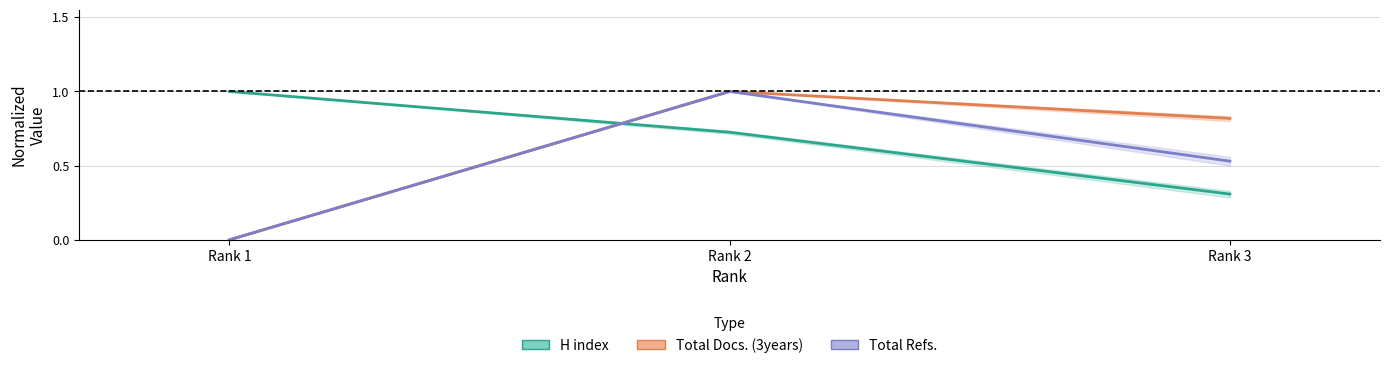

What is the spread (max minus min) of values at Rank 2?

0.3